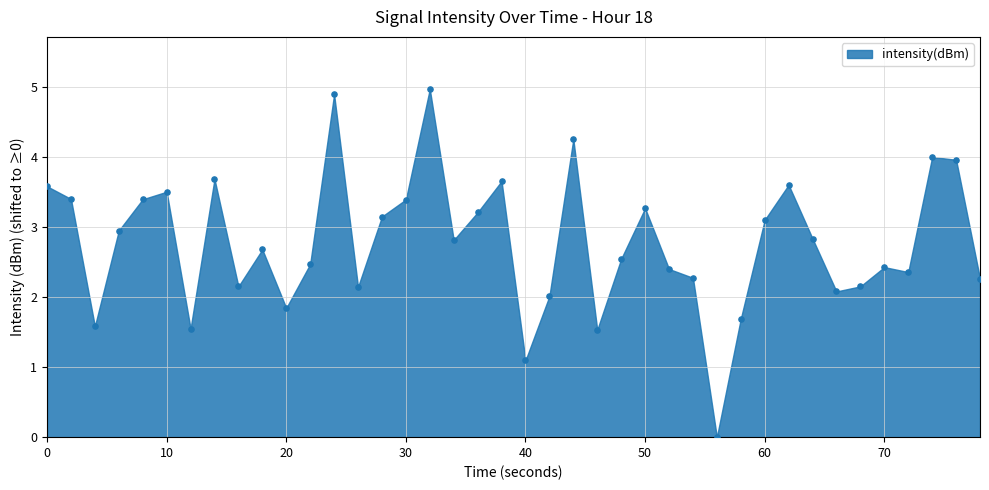

What is the range of Y values (max minus min)?

5.0